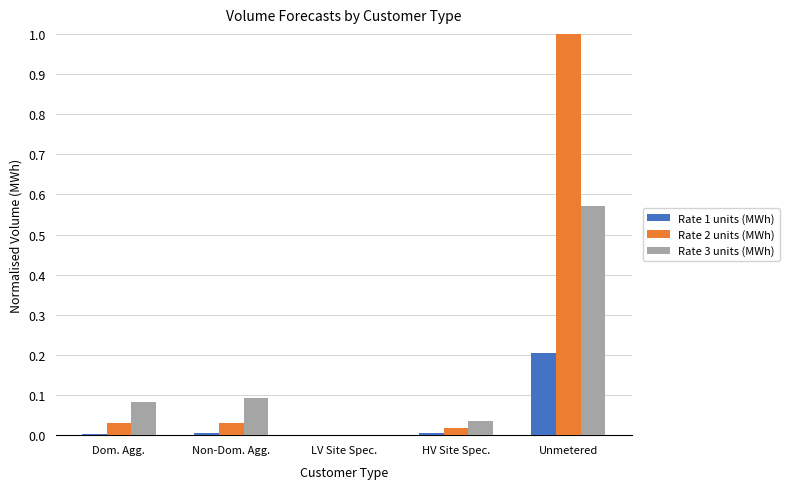

What is the sum of all Rate 2 units (MWh) values?

1.1